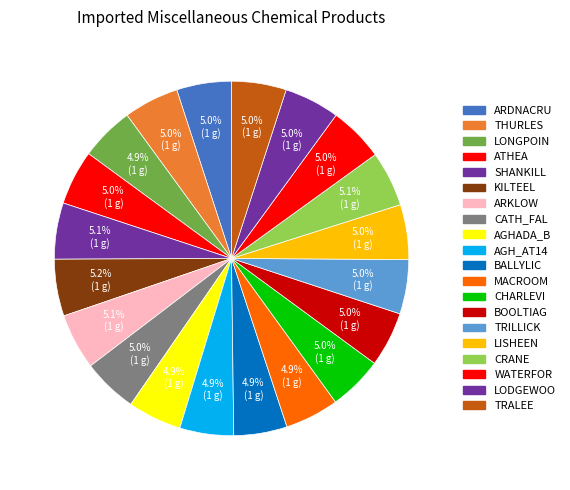

Rank the categories by value from highest to lowest.

KILTEEL, SHANKILL, ARKLOW, CRANE, LODGEWOO, THURLES, CATH_FAL, BOOLTIAG, LISHEEN, ARDNACRU, WATERFOR, ATHEA, TRALEE, TRILLICK, CHARLEVI, MACROOM, LONGPOIN, AGHADA_B, AGH_AT14, BALLYLIC